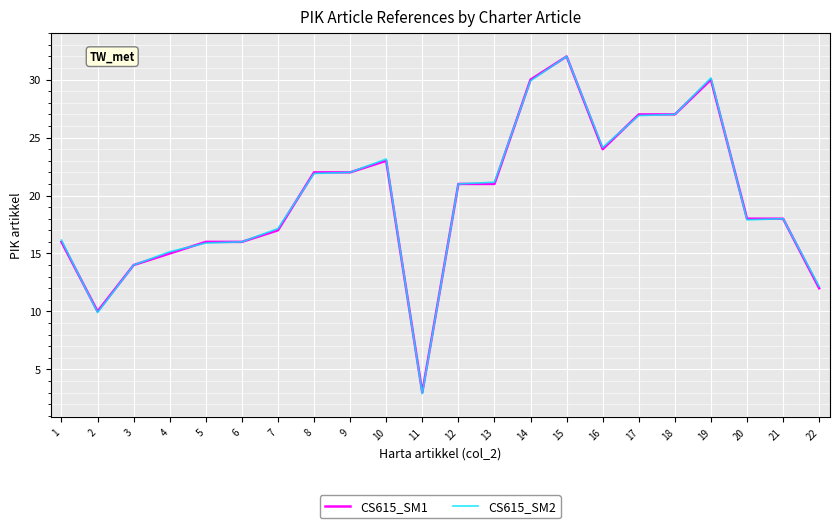

How many distinct data groups are displayed?

2